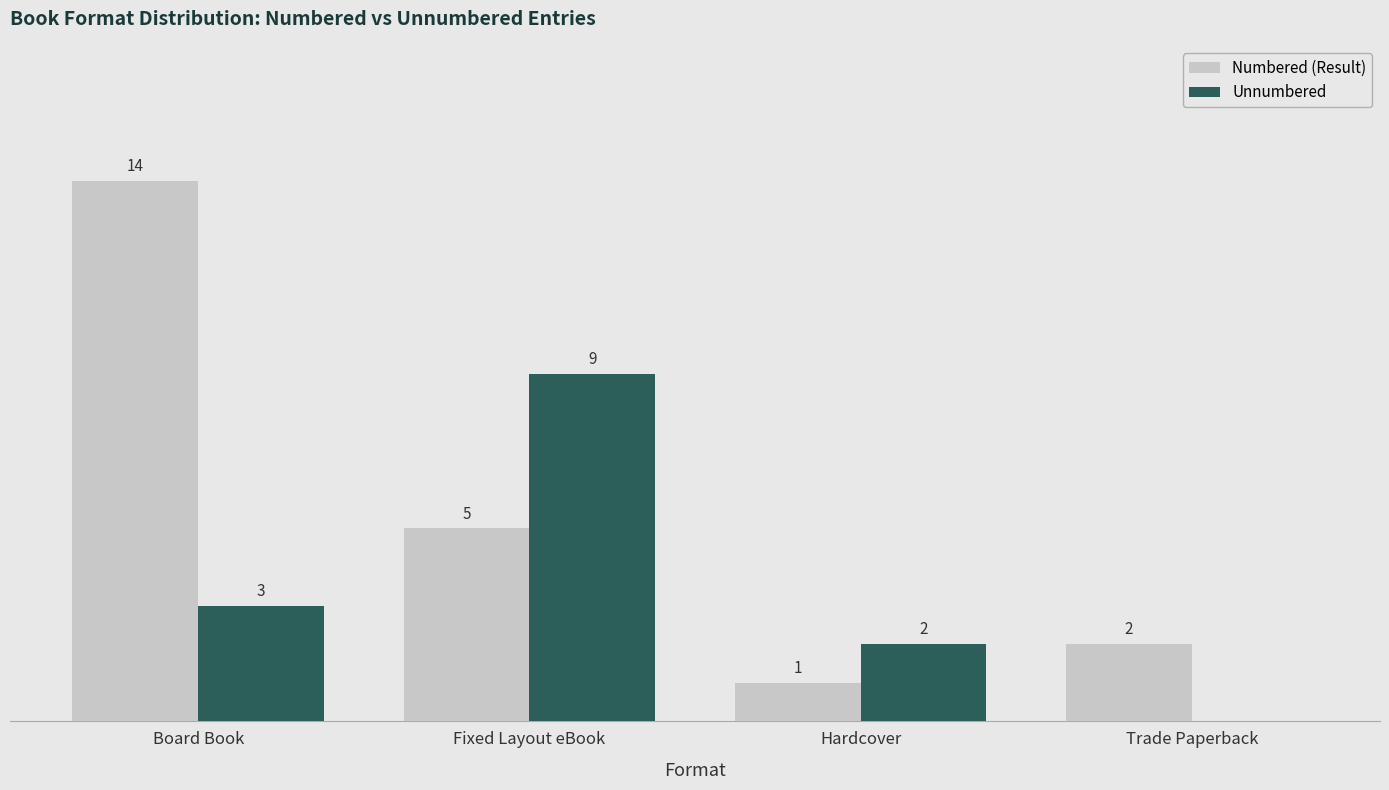

Is the value of Numbered (Result) at Hardcover greater than the value of Unnumbered at Fixed Layout eBook?

No